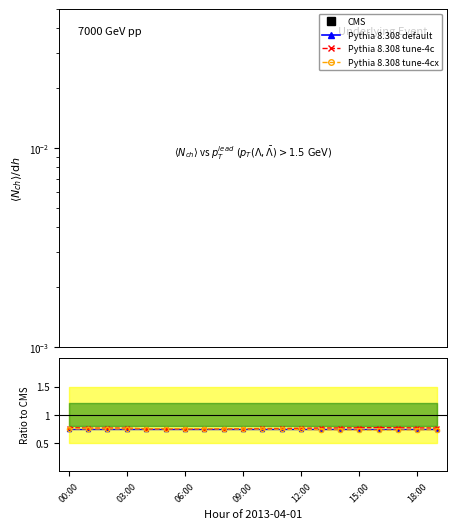

Rank the series at 03:00 from lowest to highest value.

CMS, Pythia 8.308 tune-4cx, Pythia 8.308 default, Pythia 8.308 tune-4c